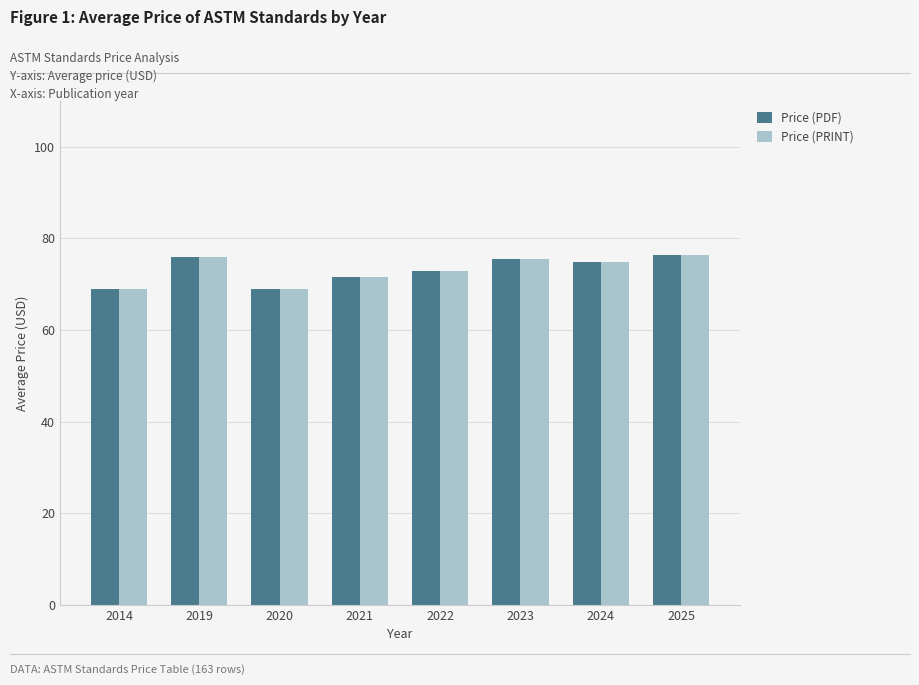

The value of Price (PDF) at 2024 is 129.5. True or false?

False